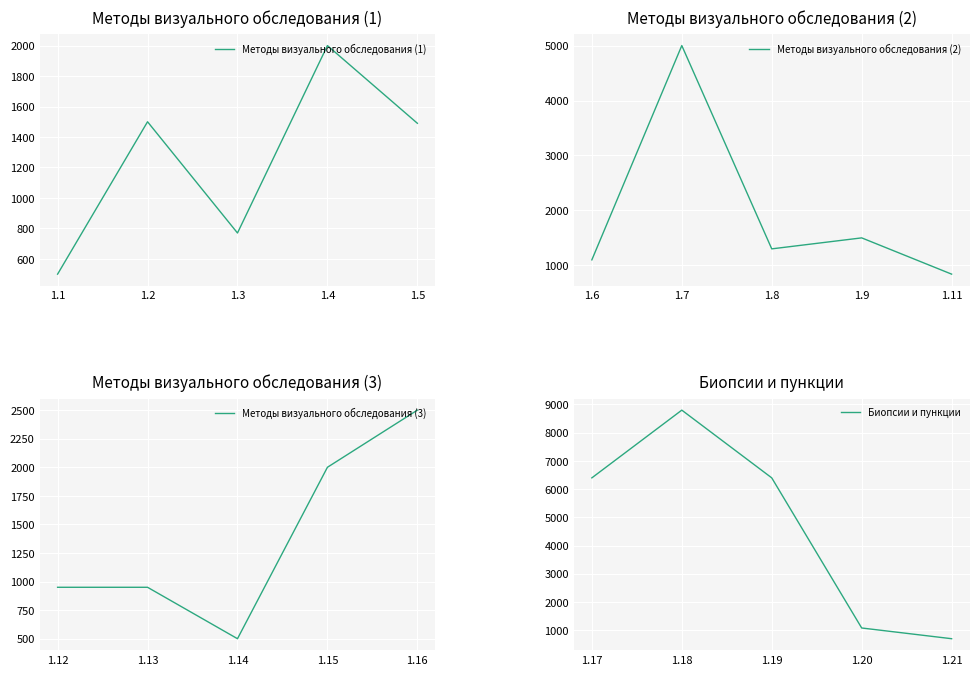

What is the minimum value for Методы визуального обследования (1)?

500